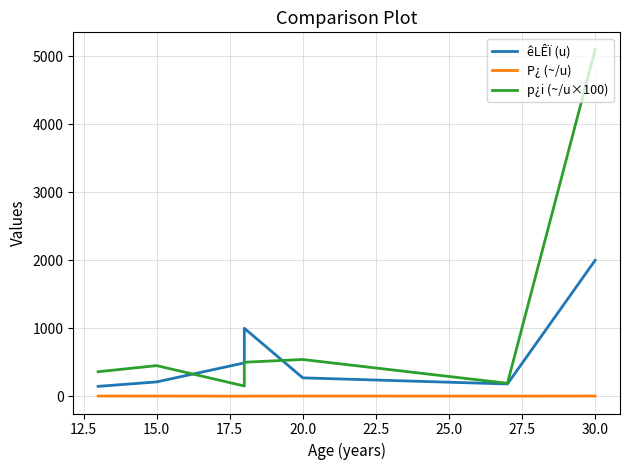

Which series has the largest total across all categories?

p¿i (~/u×100)